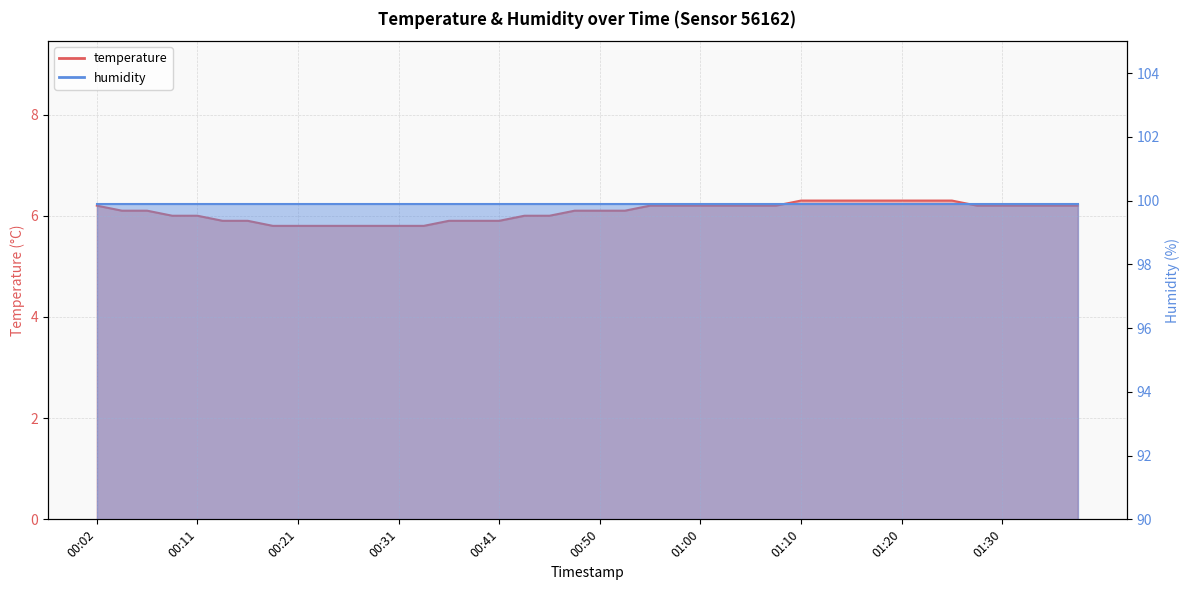

What is the label of the 26th point from the right?

00:36